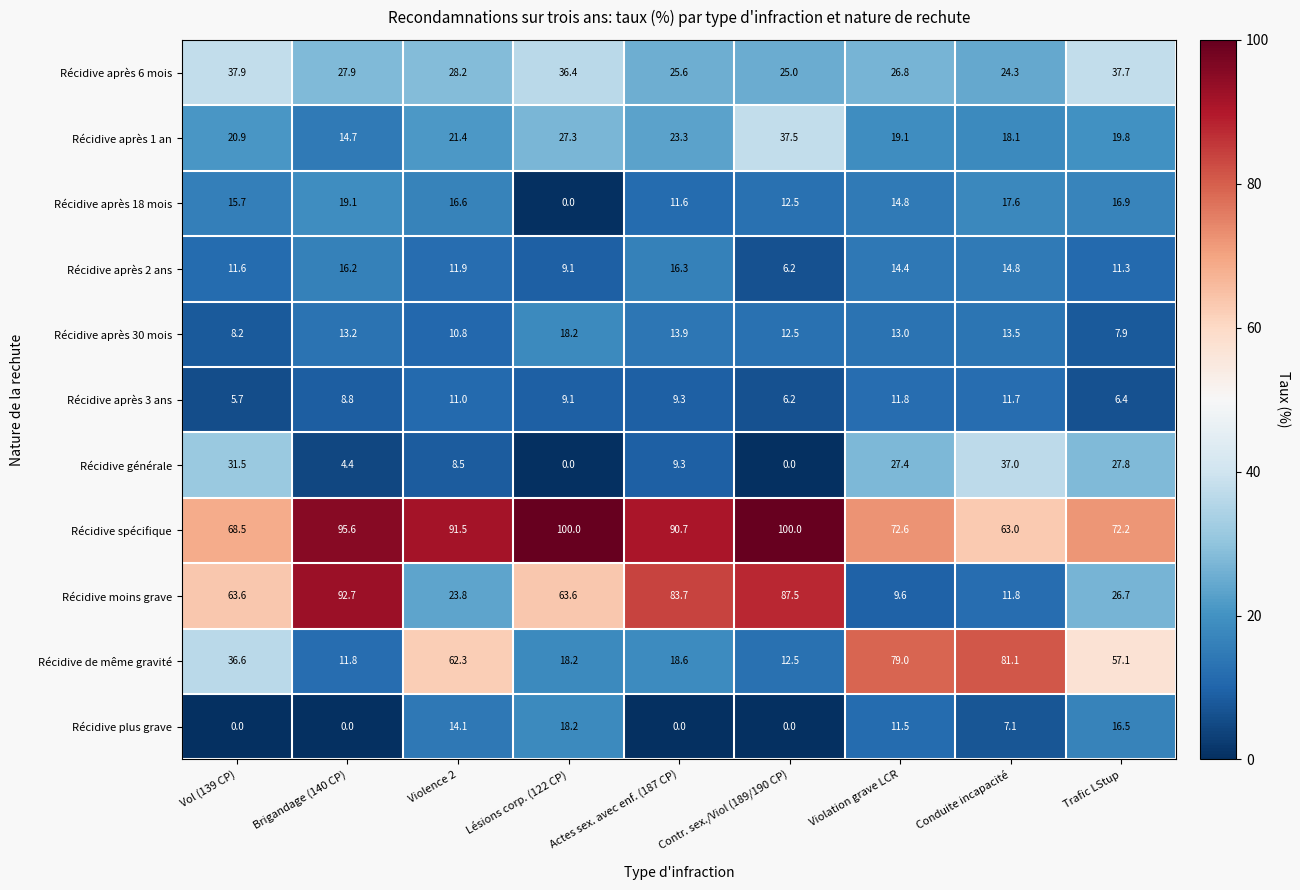

Is it true that Récidive moins grave equals 20.9 at Conduite incapacité?

False